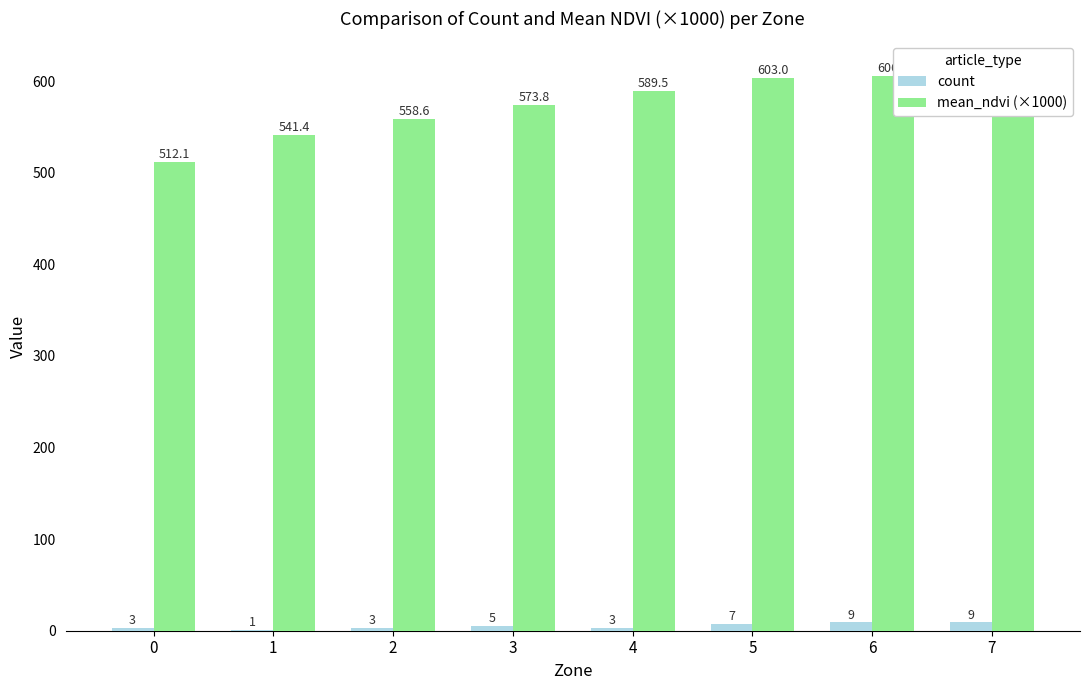

What is the average value of the count series?

5.0